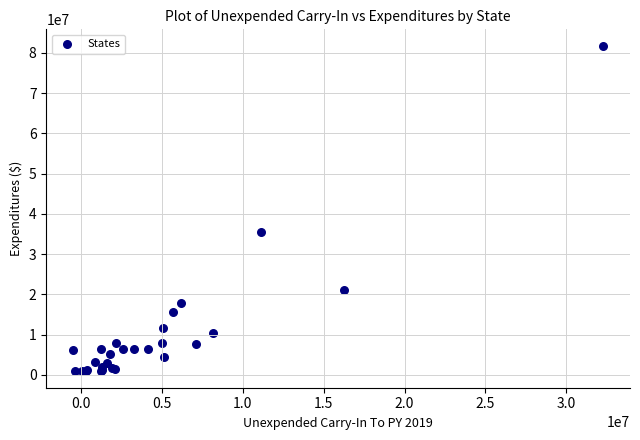

What Y value in the scatter plot is closest to 41342223?

35565326